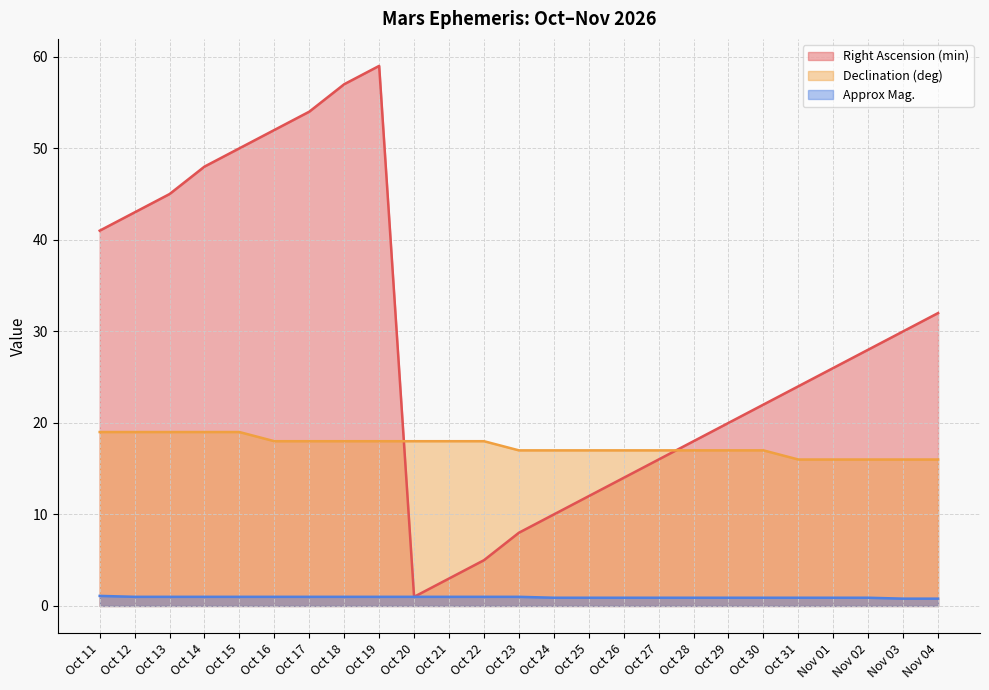

At how many categories does at least one series exceed 45?

6